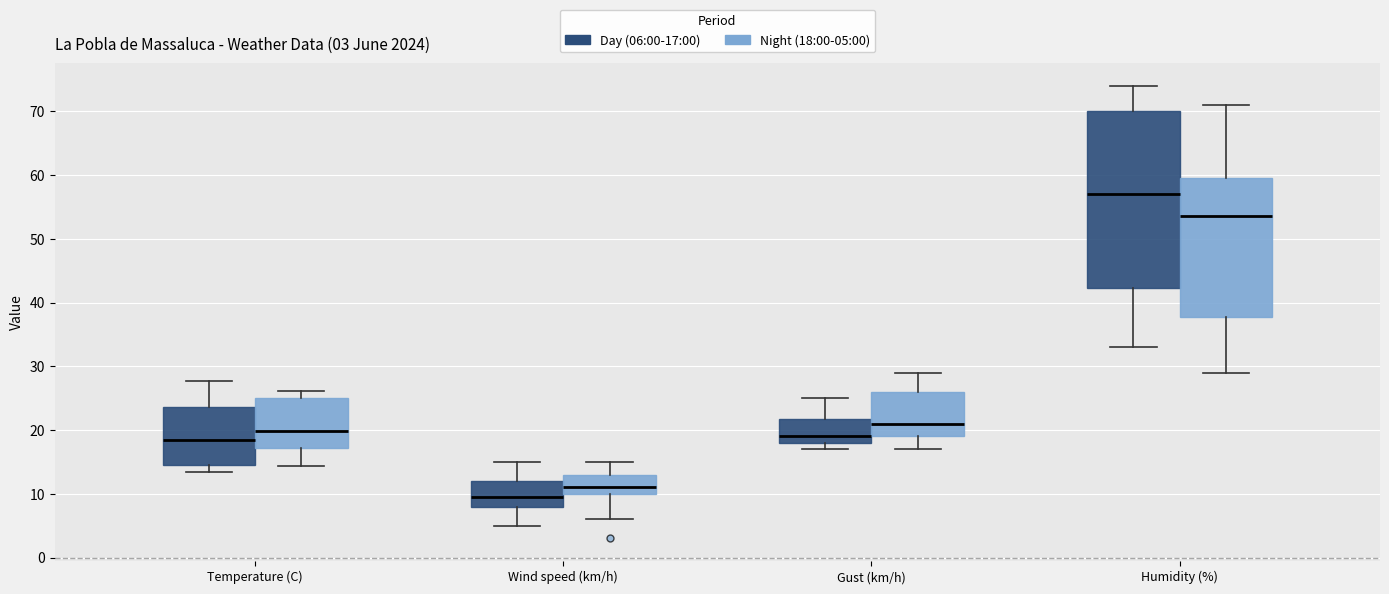

Which box's median line is the highest?

Humidity (%) (Day (06:00-17:00))